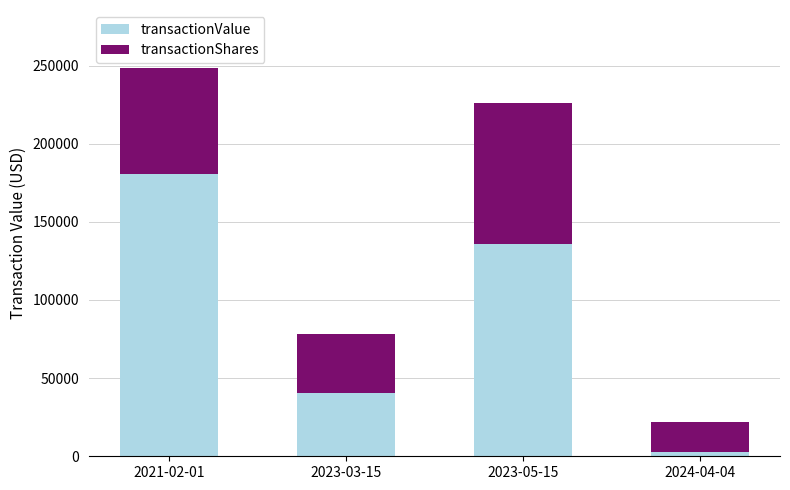

What is the average value of the transactionValue series?

89970.5